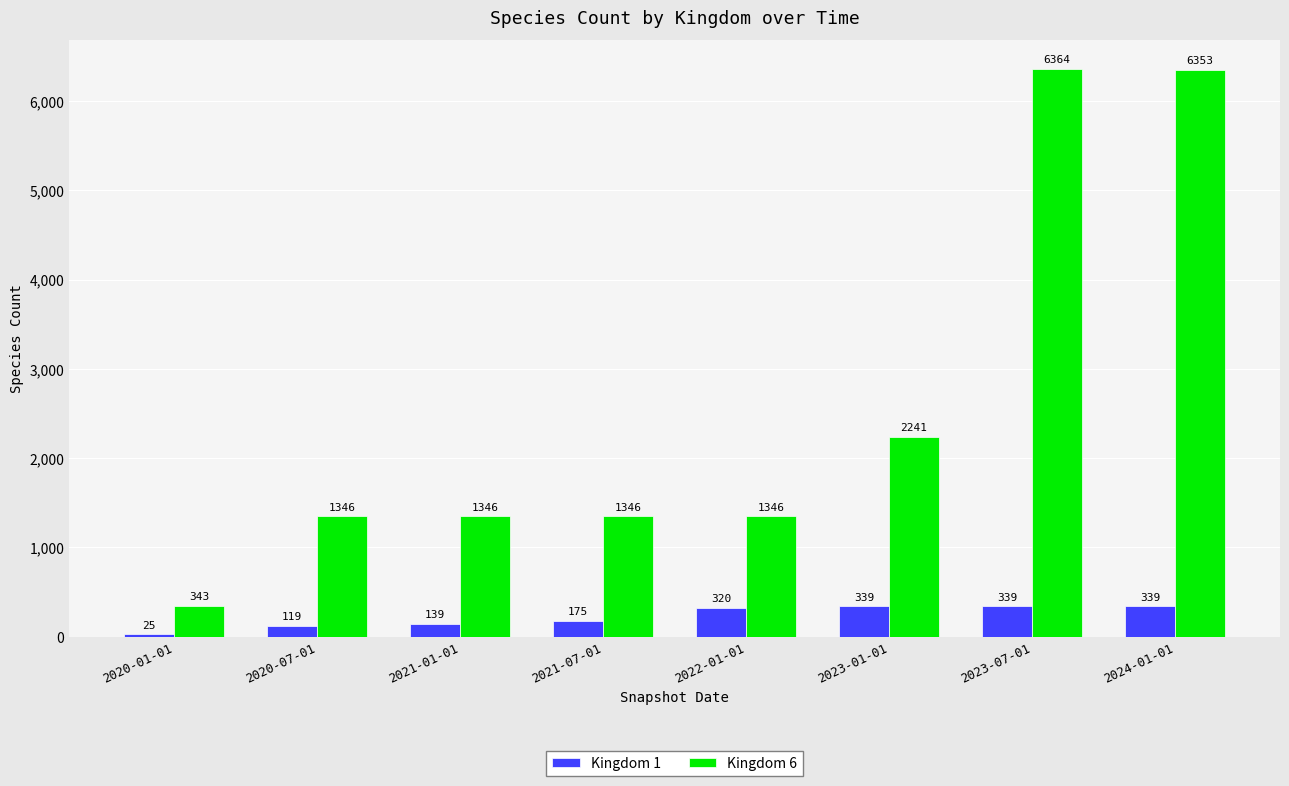

List the series in order of their peak value, highest first.

Kingdom 6, Kingdom 1